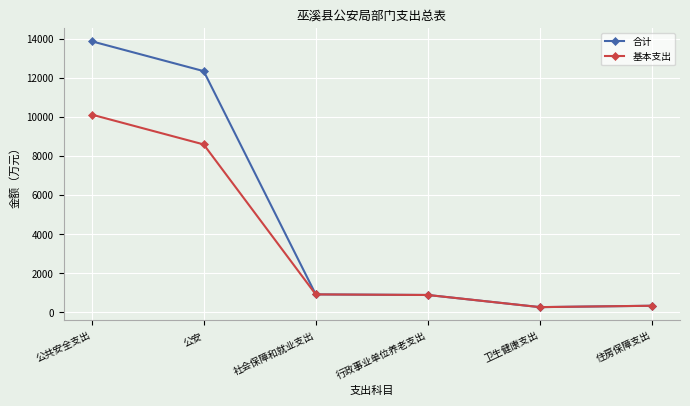

How many lines are shown in the chart?

2